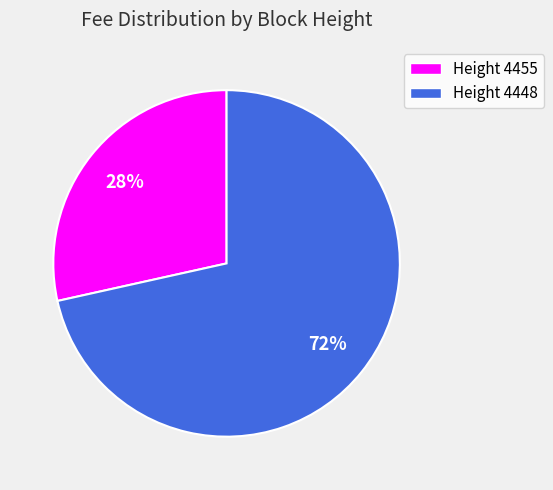

Which category has the smallest portion of the pie?

Height 4455